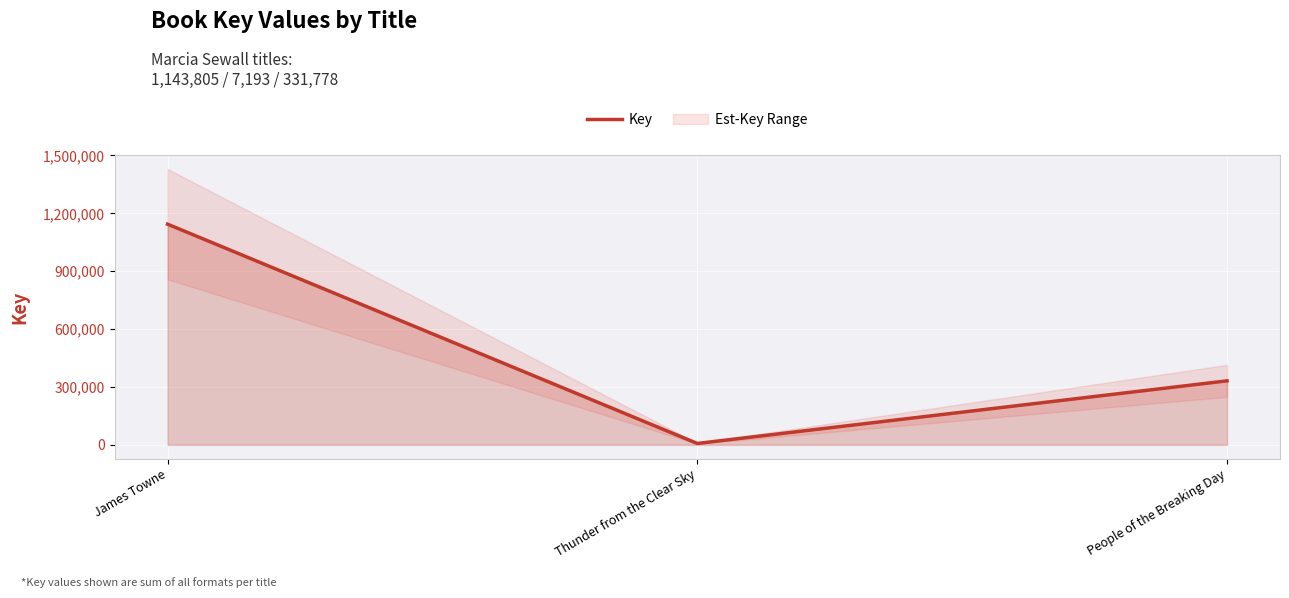

Which has a higher value, James Towne or People of the Breaking Day?

James Towne